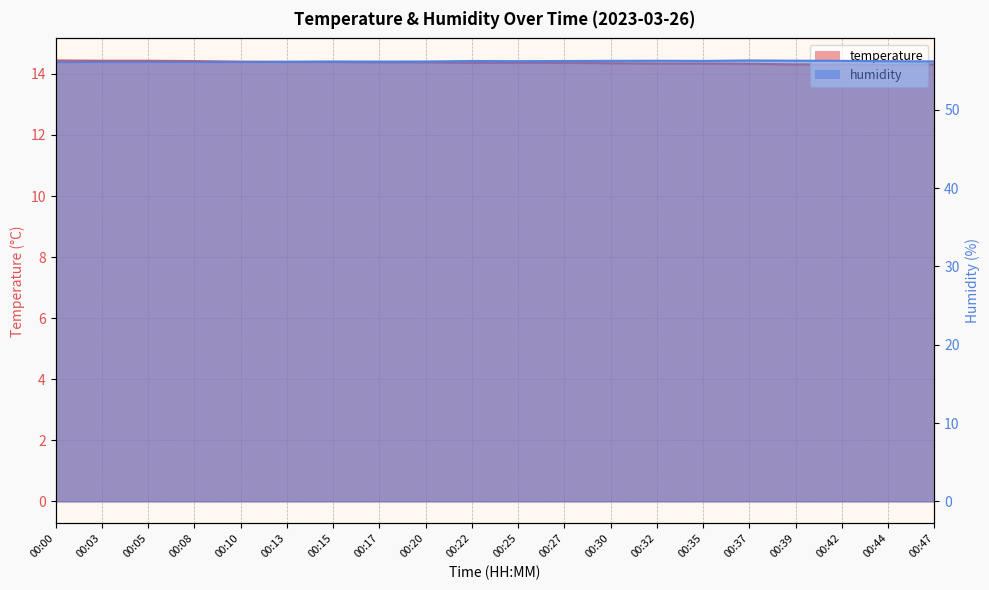

Between 00:35 and 00:42, which is larger?

00:35